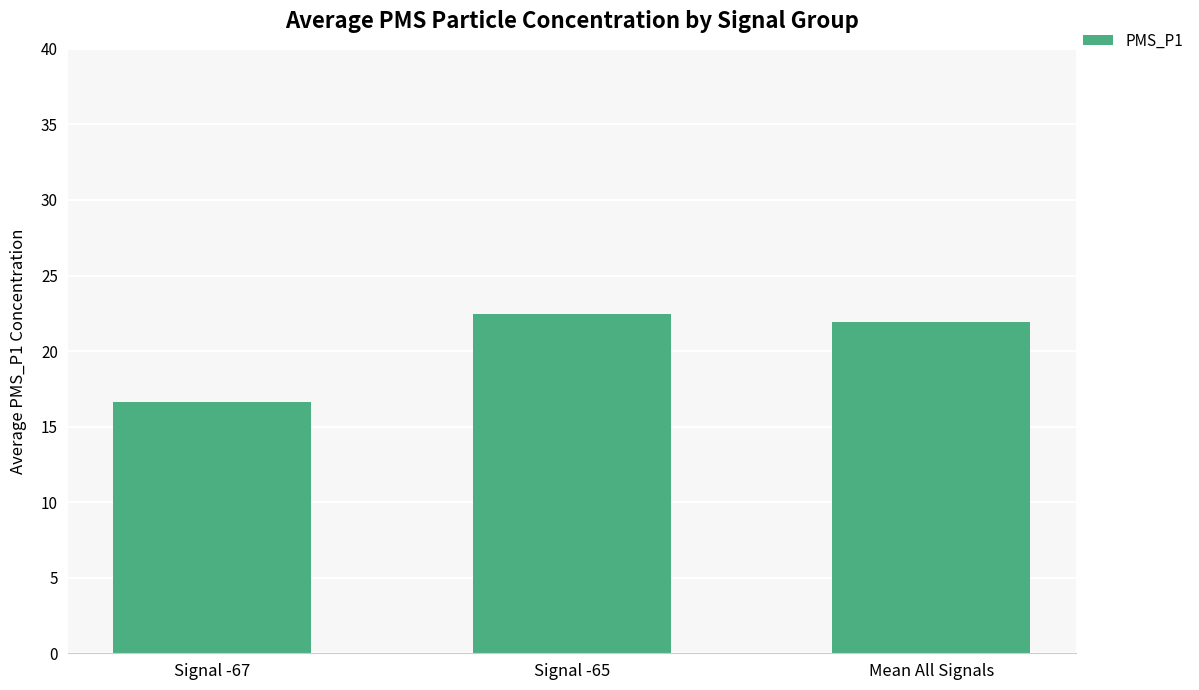

What is the sum of the values at Signal -67 and Mean All Signals?

38.5